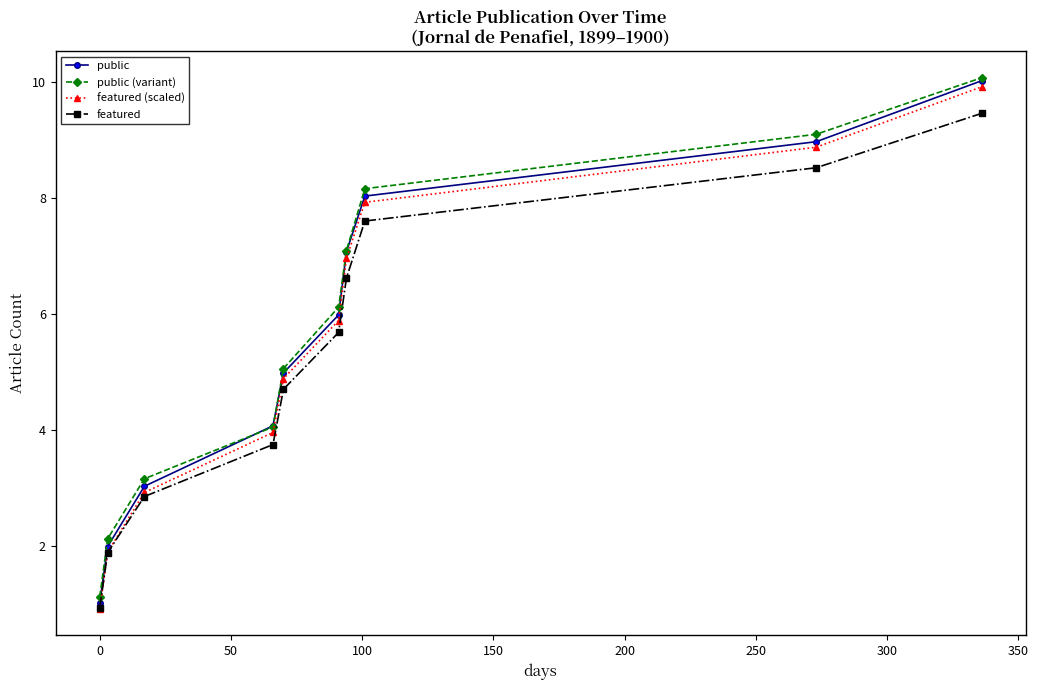

Rank the series by their average value, from highest to lowest.

public (variant), public, featured (scaled), featured